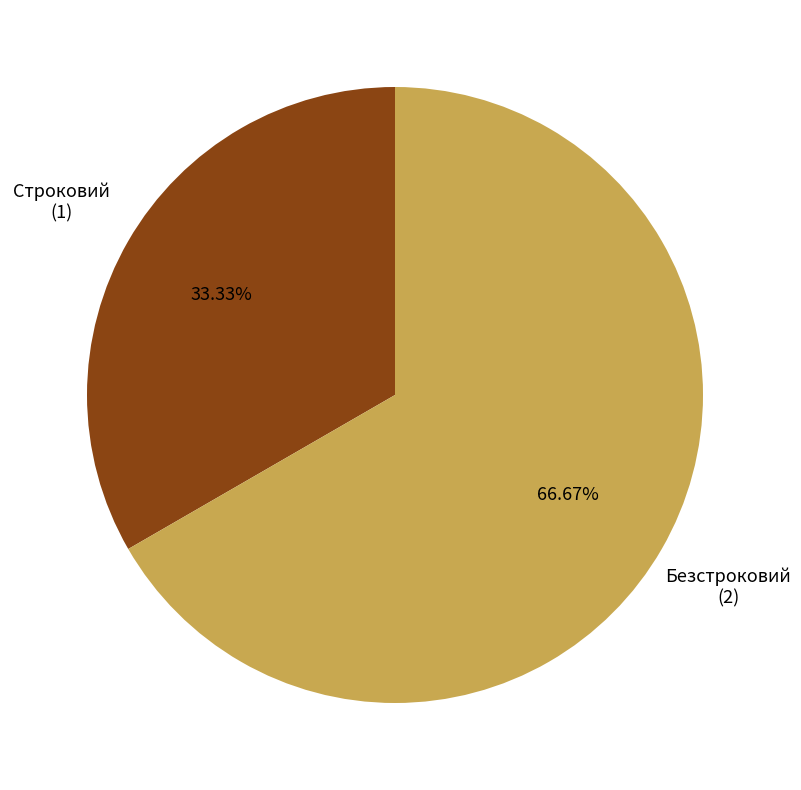

To the nearest percent, what is the average slice percentage?

50%